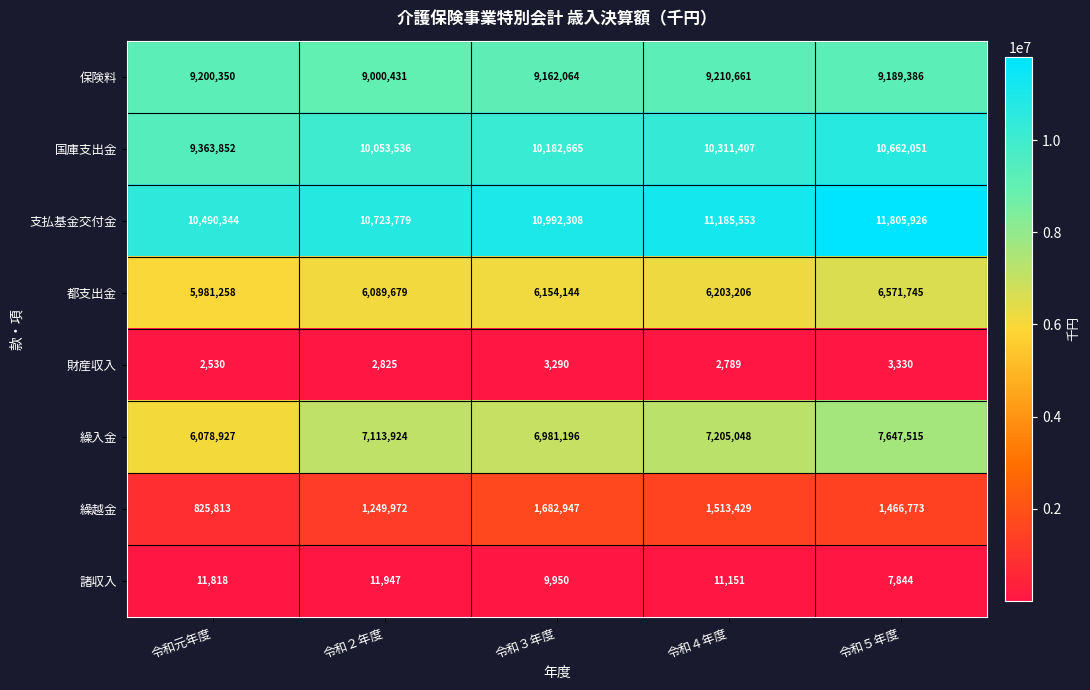

At which label does 支払基金交付金 reach its peak?

令和５年度